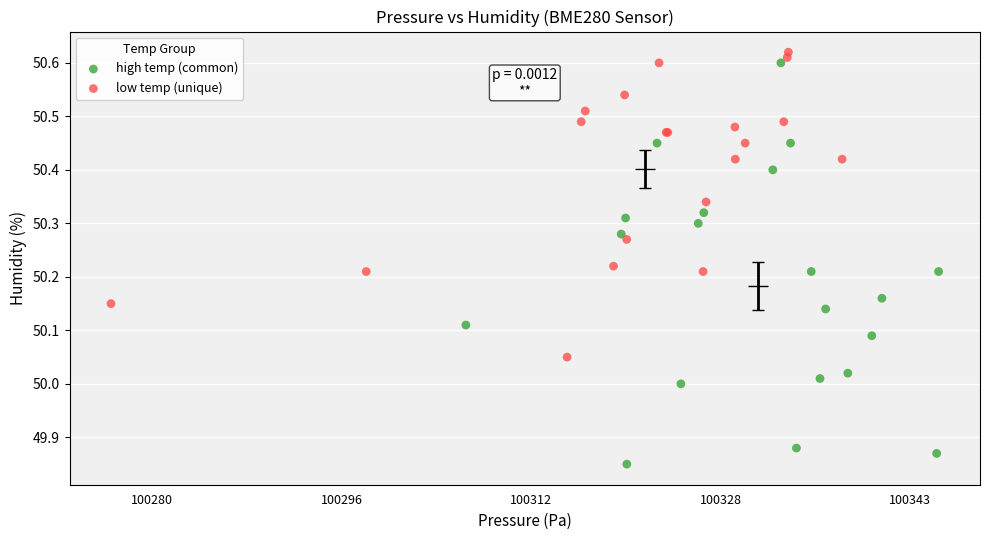

Which series reaches the maximum Y coordinate?

low temp (unique)